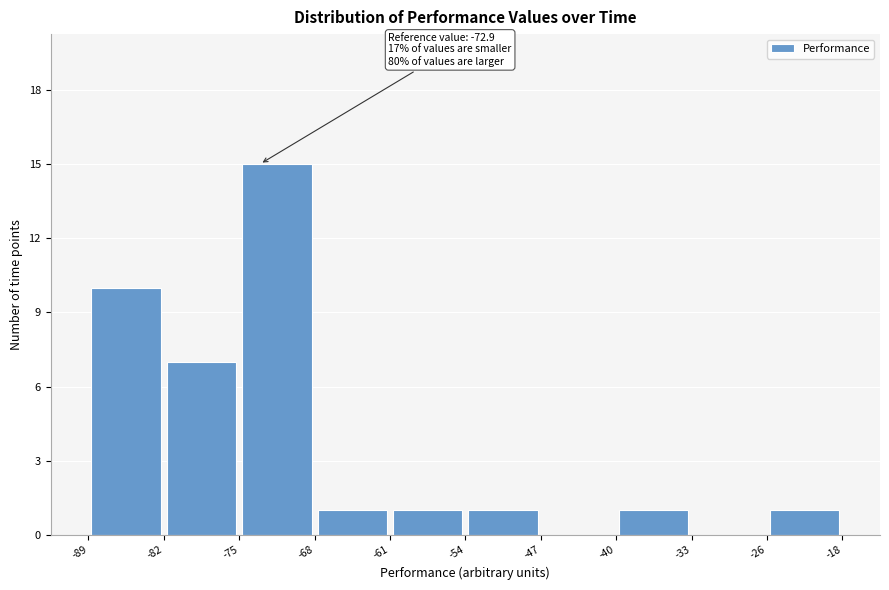

Which range on the x-axis has the tallest bar?

-75 to -68